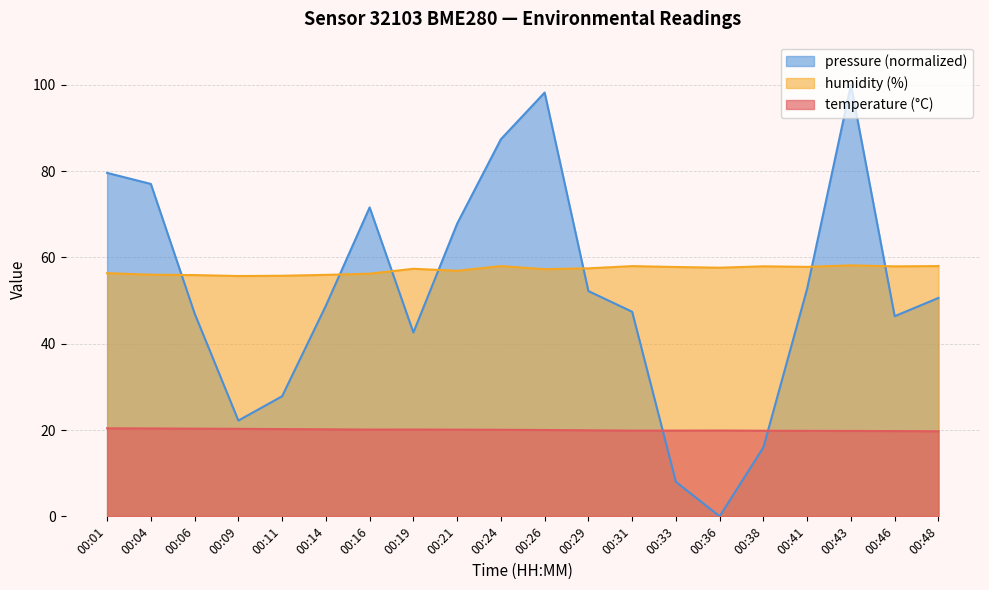

Reading left to right, list all the values displayed in this chart.

temperature: 20.4	20.4	20.3	20.3	20.2	20.2	20.1	20.1	20.1	20.1	20.0	19.9	19.9	19.9	19.9	19.8	19.8	19.8	19.8	19.7
humidity: 56.4	56.0	55.9	55.7	55.8	56.0	56.2	57.4	56.9	58.0	57.3	57.5	58.0	57.8	57.6	57.9	57.8	58.2	57.9	58.0
pressure_norm: 79.6	77.0	47.0	22.2	27.8	48.8	71.6	42.6	67.8	87.4	98.2	52.2	47.4	8.0	0.0	16.0	52.8	100.0	46.4	50.6